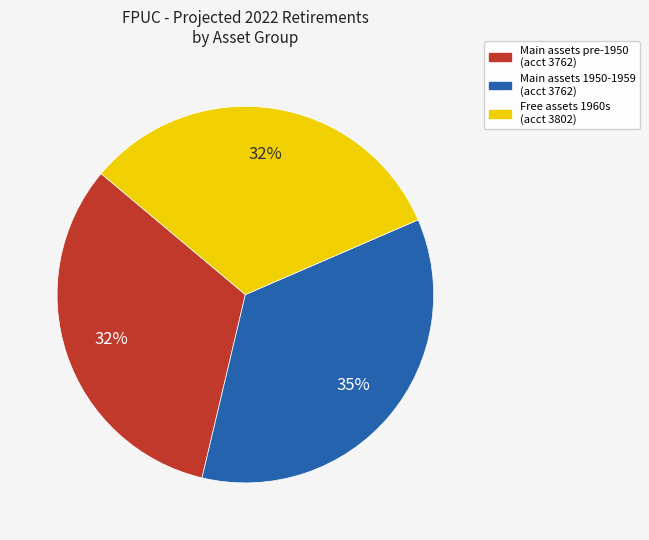

How many slices are in this pie chart?

3